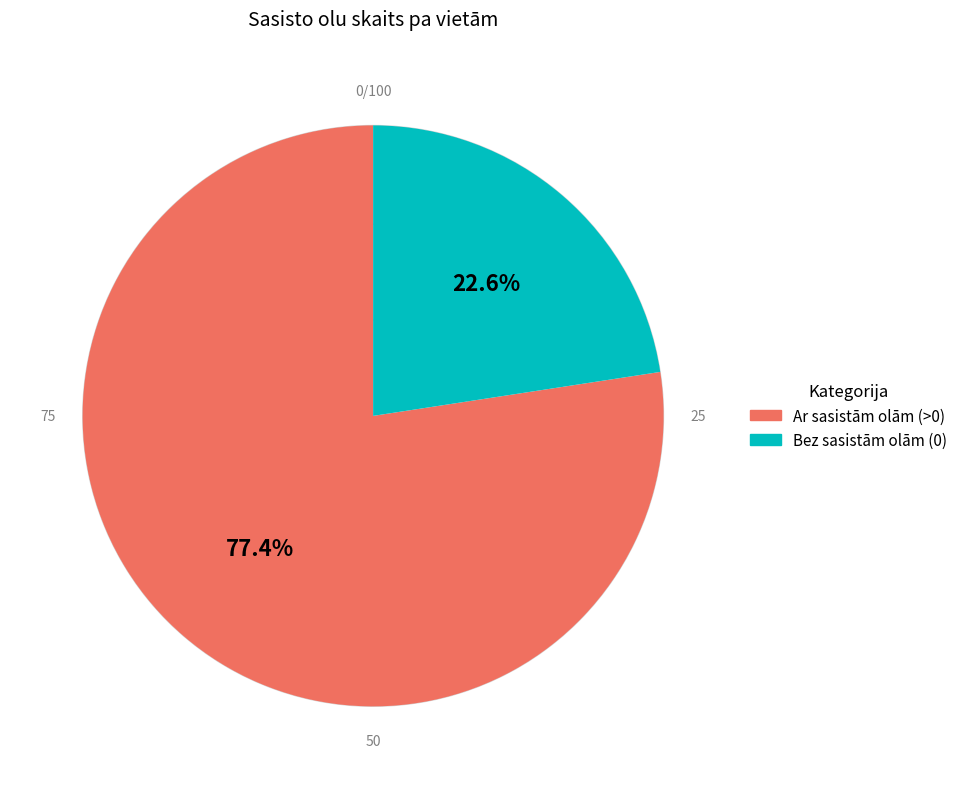

Is there a majority slice in this chart?

Yes